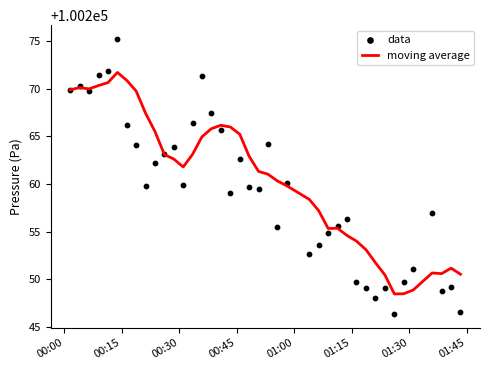

Which series has the widest spread of Y values?

data